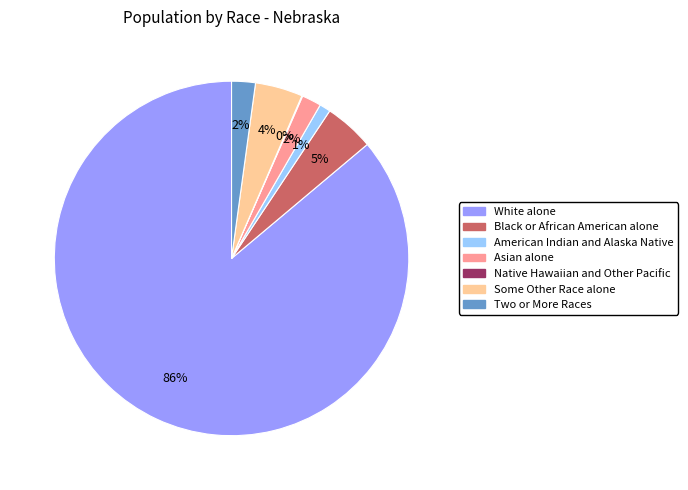

What is the largest slice in the pie chart?

White alone